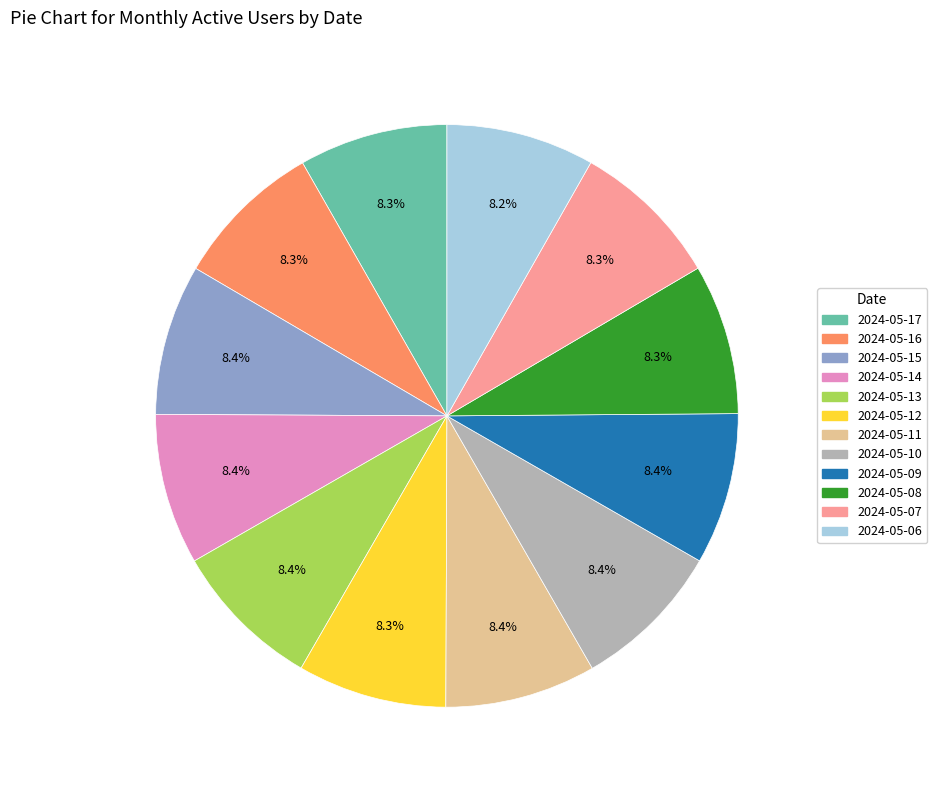

Count the number of slices in the pie.

12